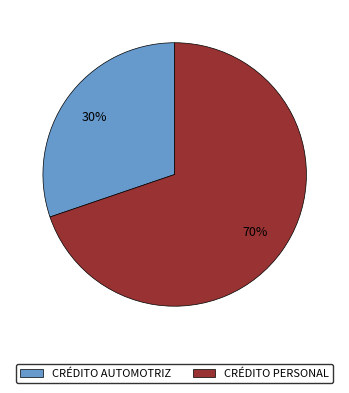

Is the sum of CRÉDITO AUTOMOTRIZ and CRÉDITO PERSONAL greater than half?

Yes